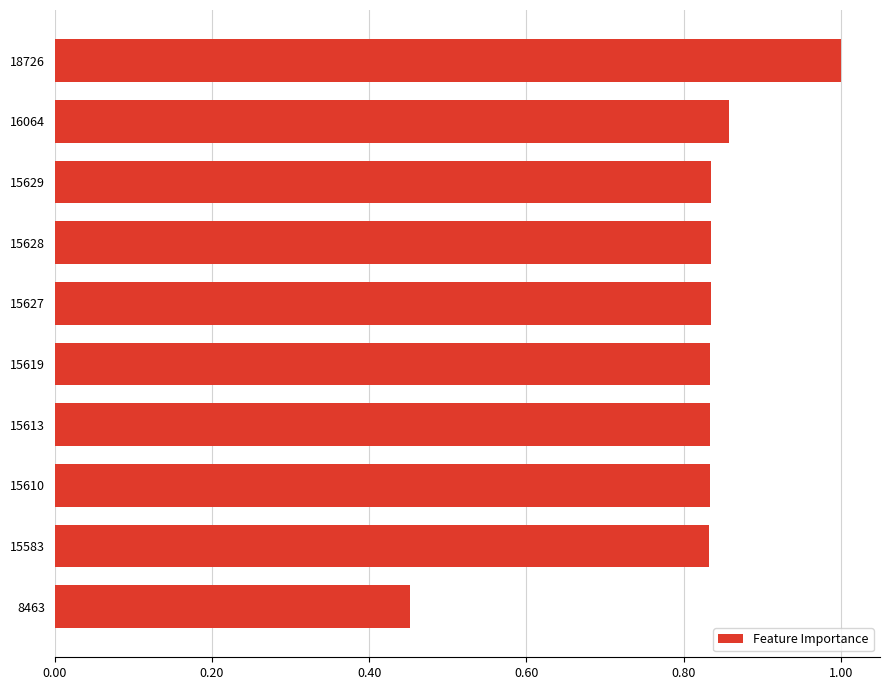

Between 8463 and 15583, which is larger?

15583